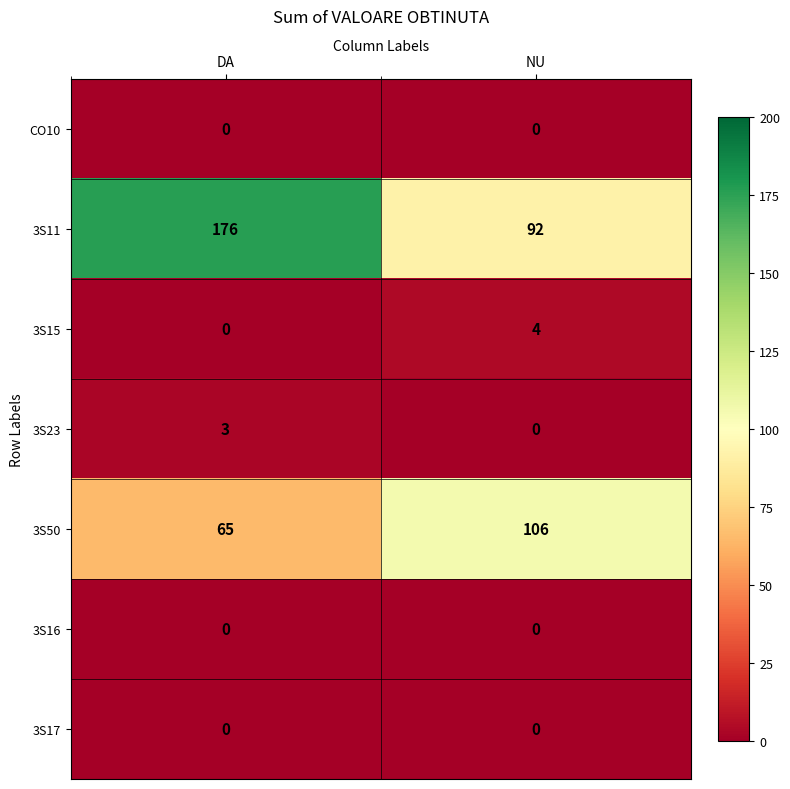

What is the difference between the highest and lowest values at DA?

176